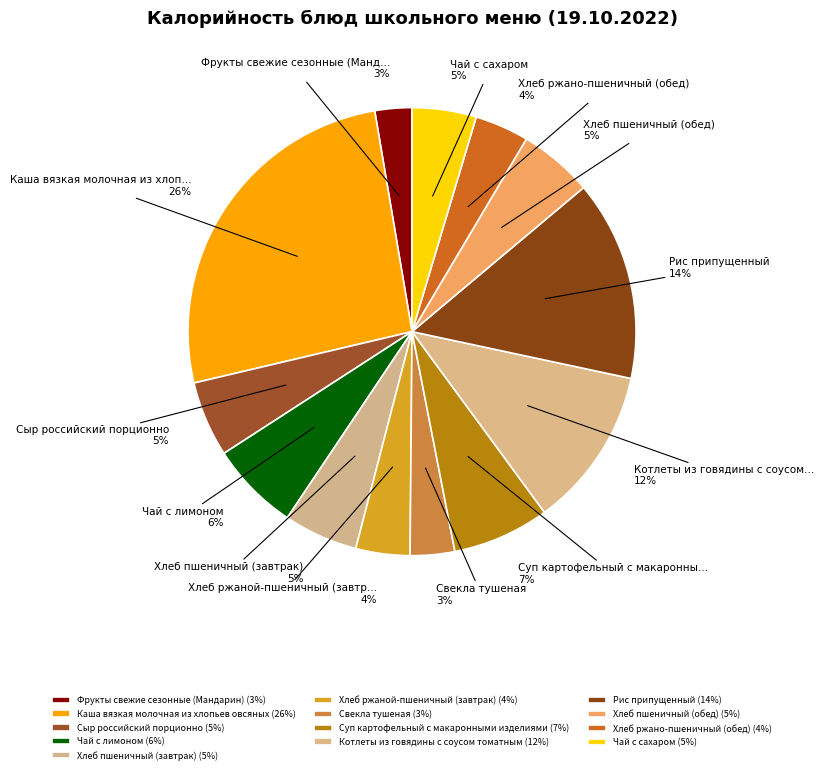

How many segments does this pie chart have?

13